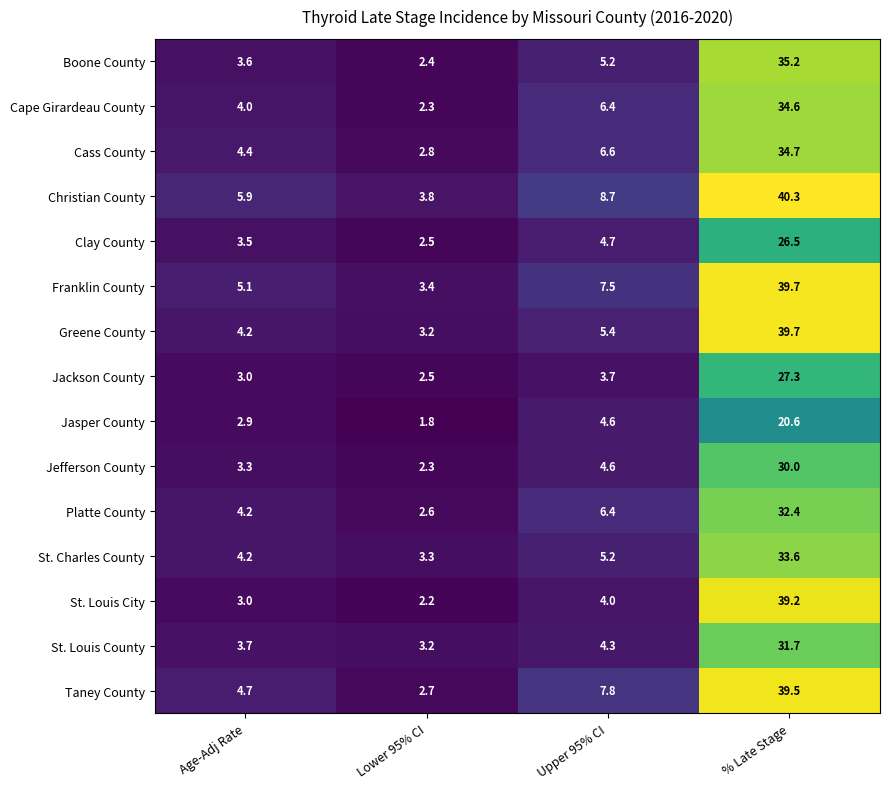

What is the sum of the St. Louis County values at Upper 95% CI and % Late Stage?

36.0